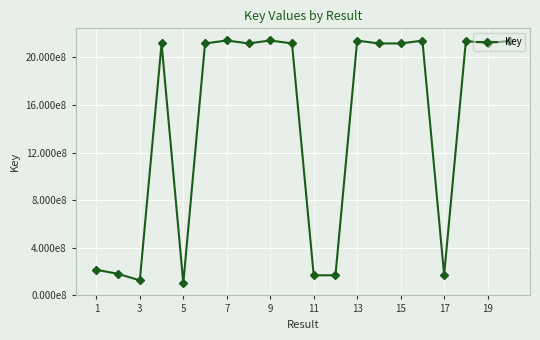

Is this an area chart (filled region under the line)?

No